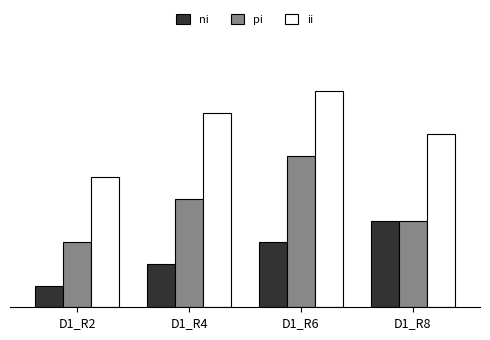

Which has a higher value, D1_R4 or D1_R8?

D1_R8